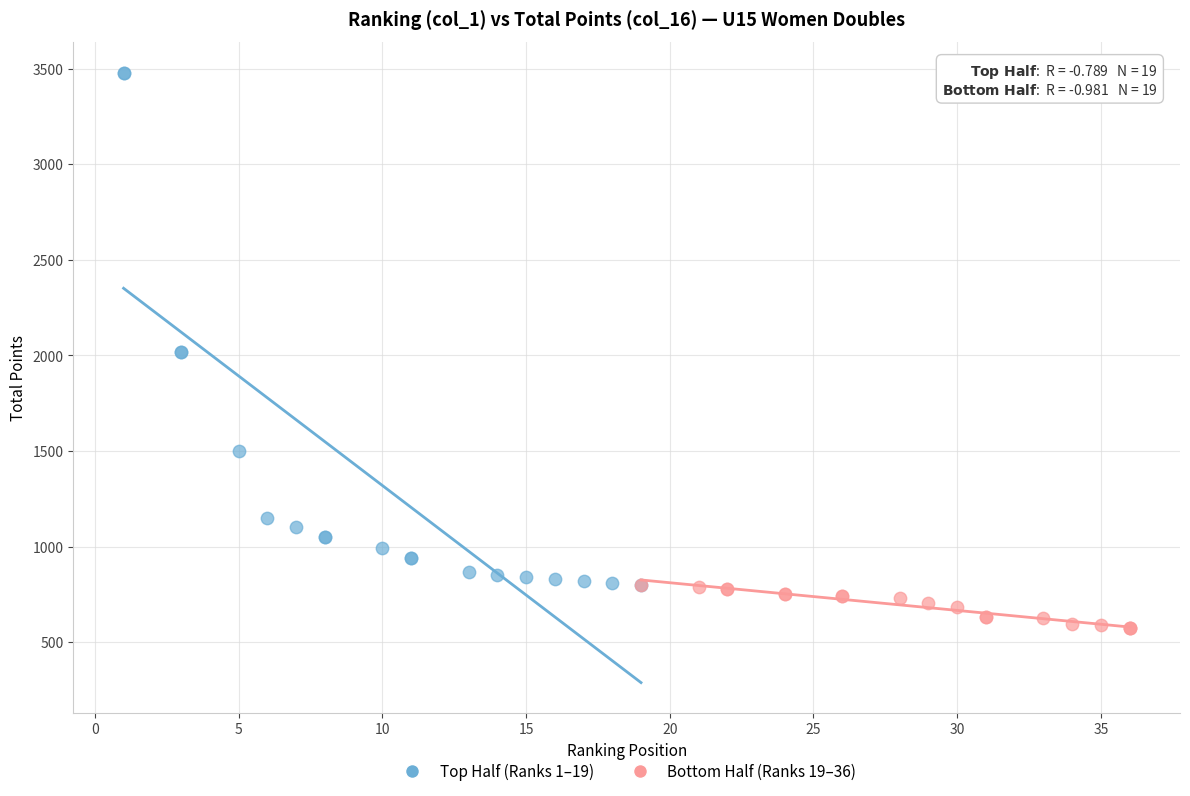

Which series reaches the minimum Y coordinate?

Bottom Half (Ranks 19–36)